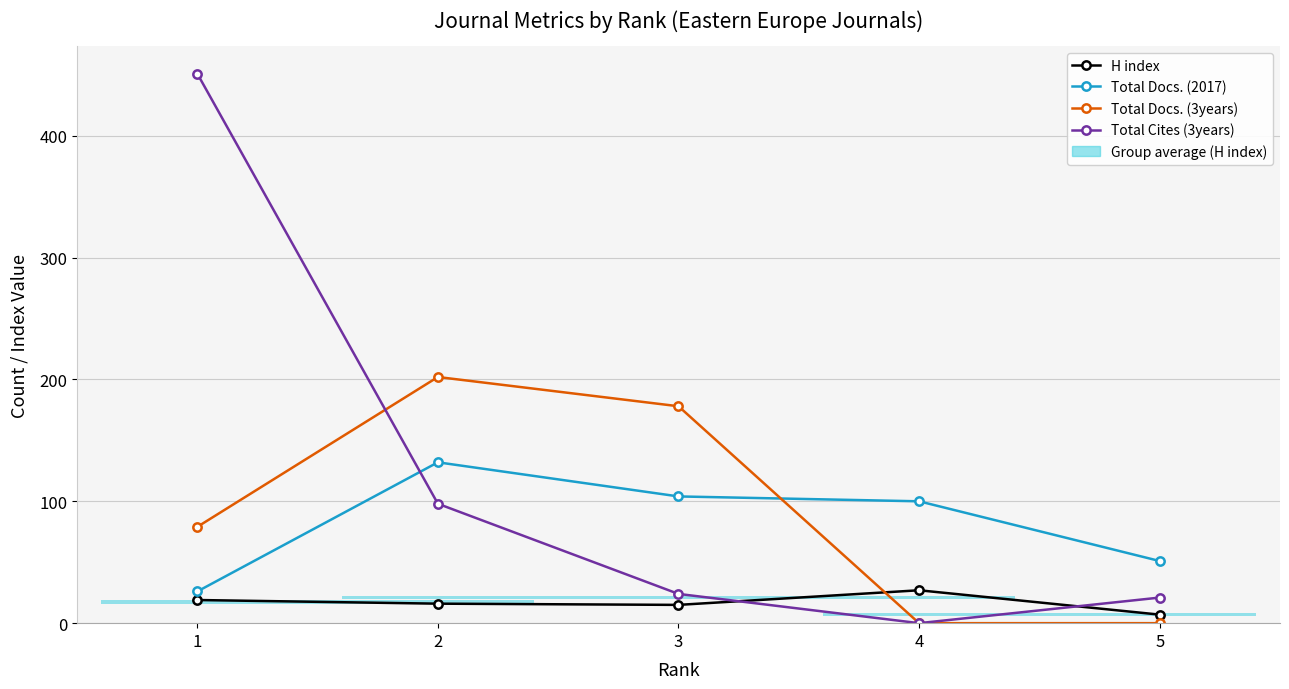

The value of H index at 3 is 15. True or false?

True